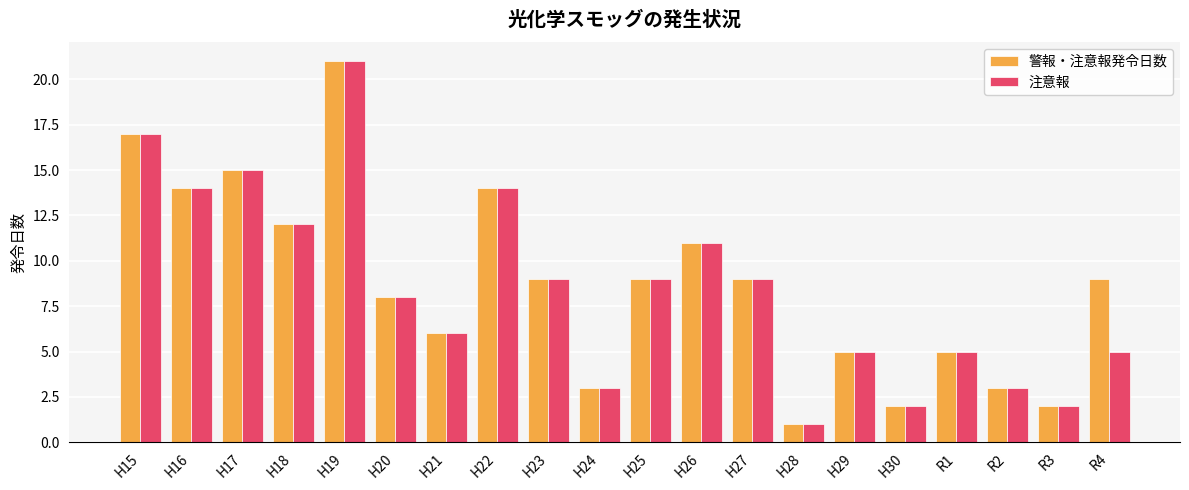

Where does the 警報・注意報発令日数 series first go above 9?

H15